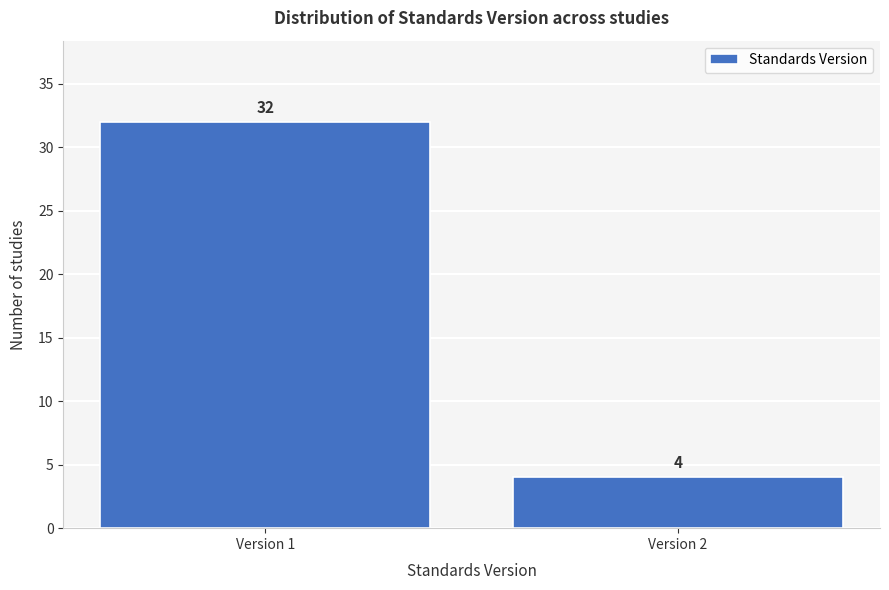

Reading left to right, list all the values displayed in this chart.

32	4